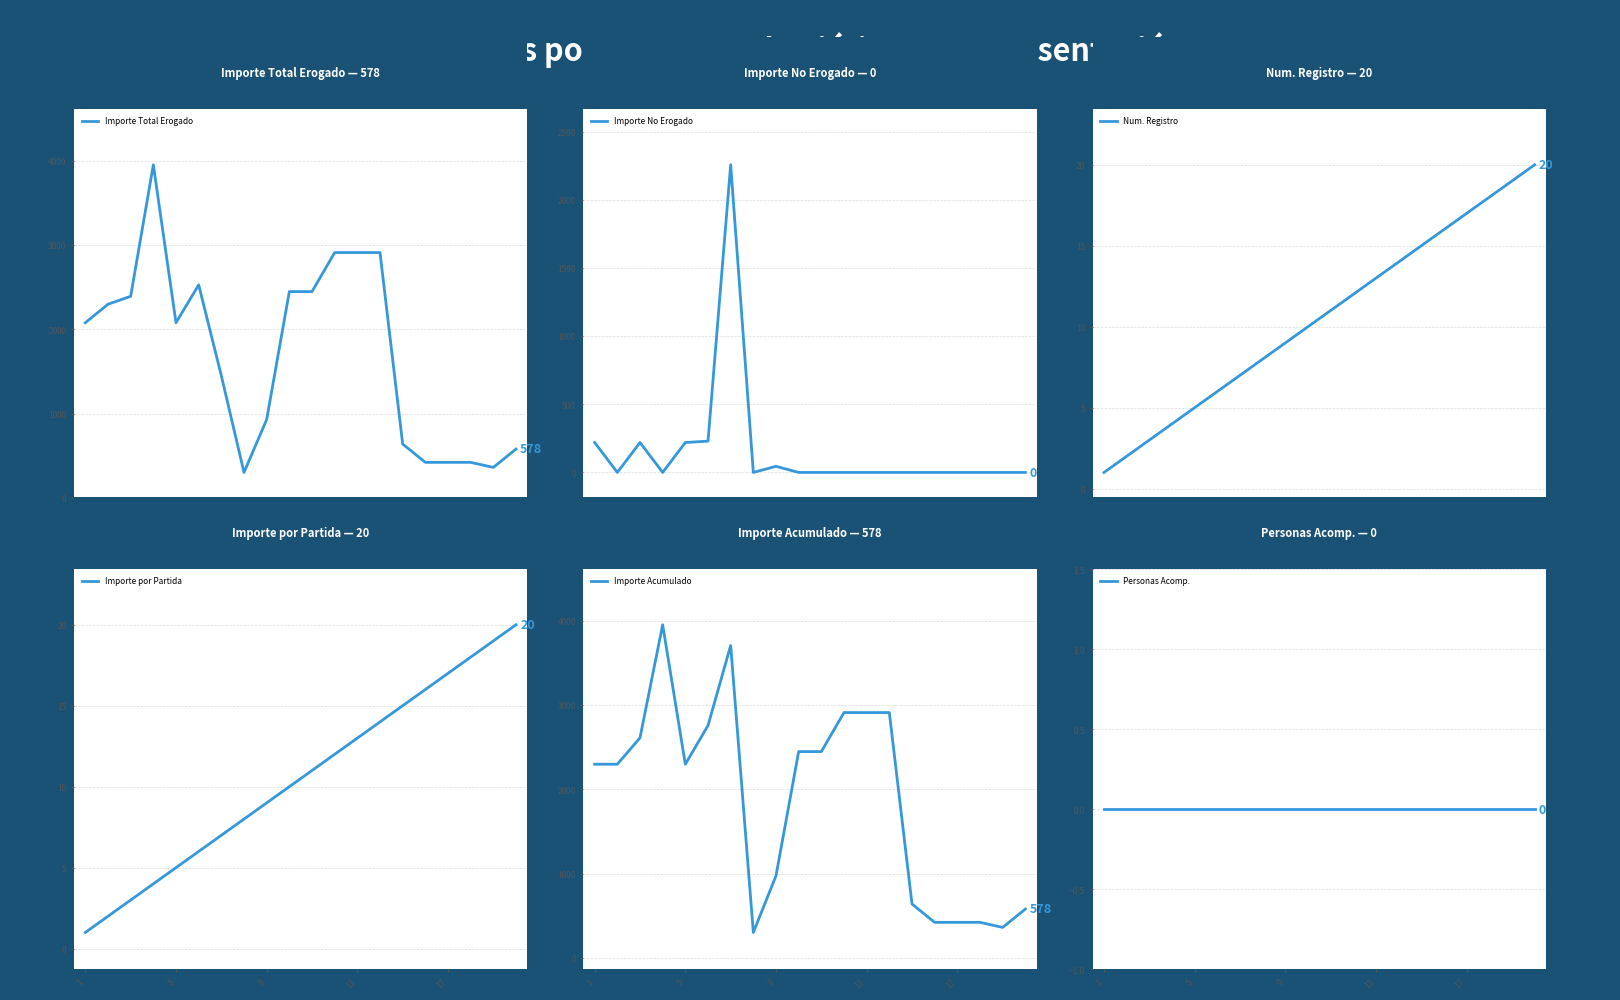

How many categories are shown in the chart?

20